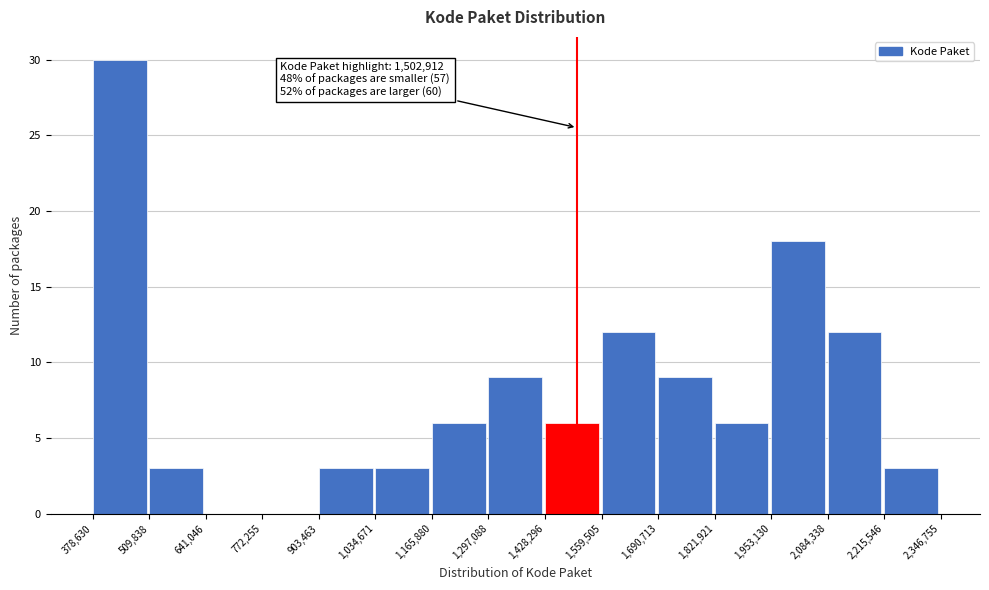

Which range on the x-axis has the tallest bar?

378,630 to 509,838